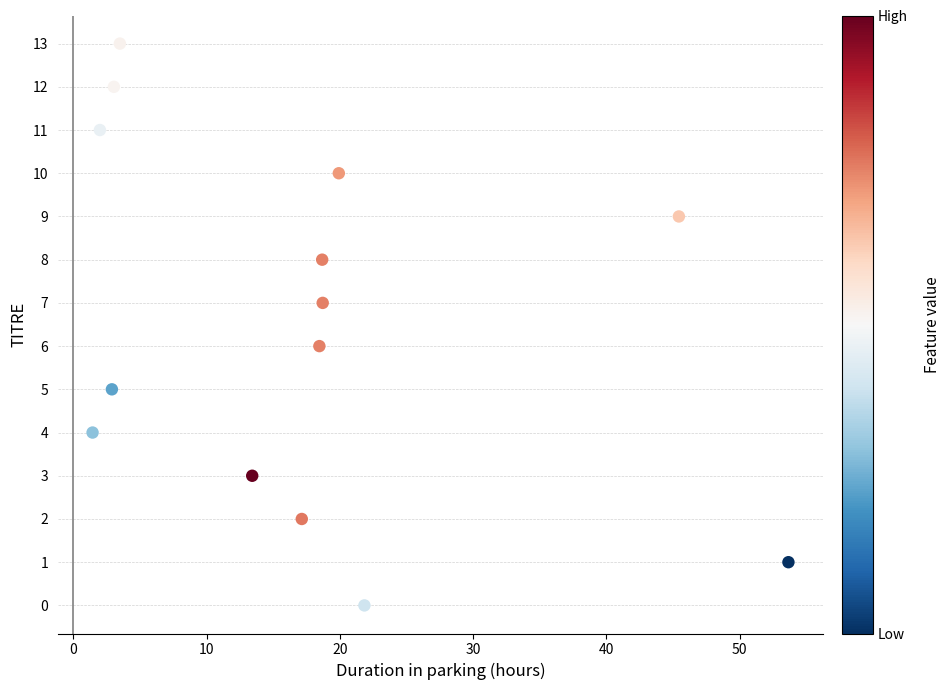

What is the range of Y values (max minus min)?

13